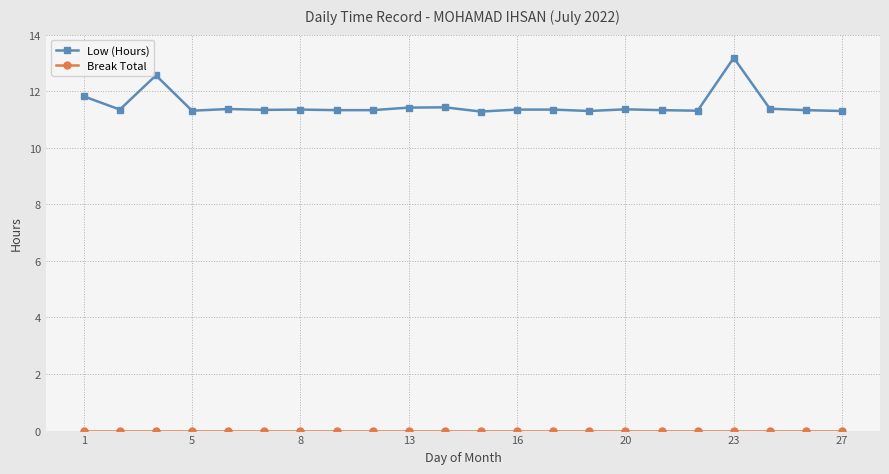

What is the average value of the Low (Hours) series?

11.5